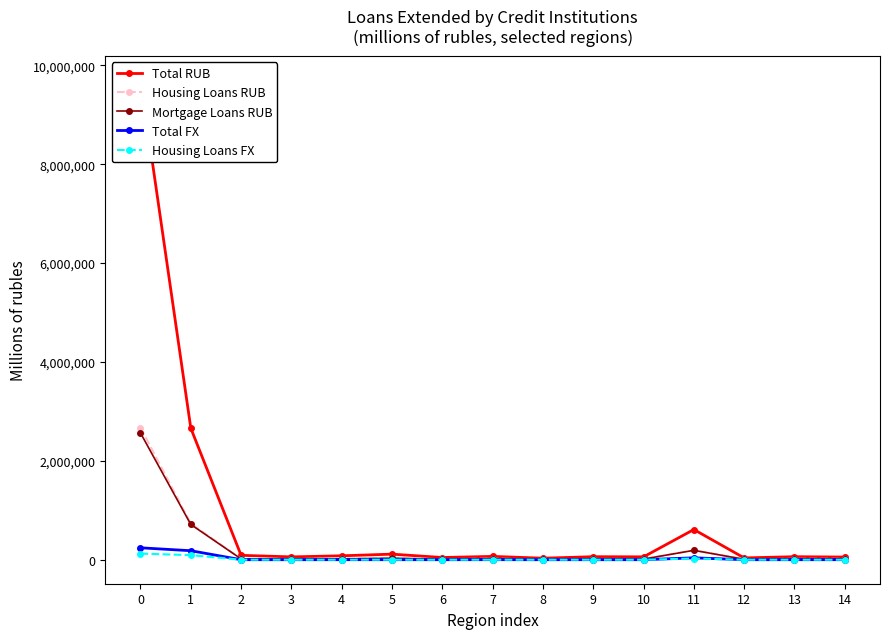

True or false: Housing Loans FX has more than 0 points higher than both neighbors.

True